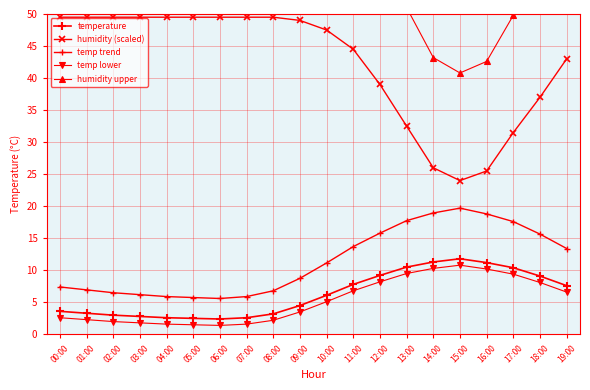

True or false: temp lower and humidity upper cross at least once.

False